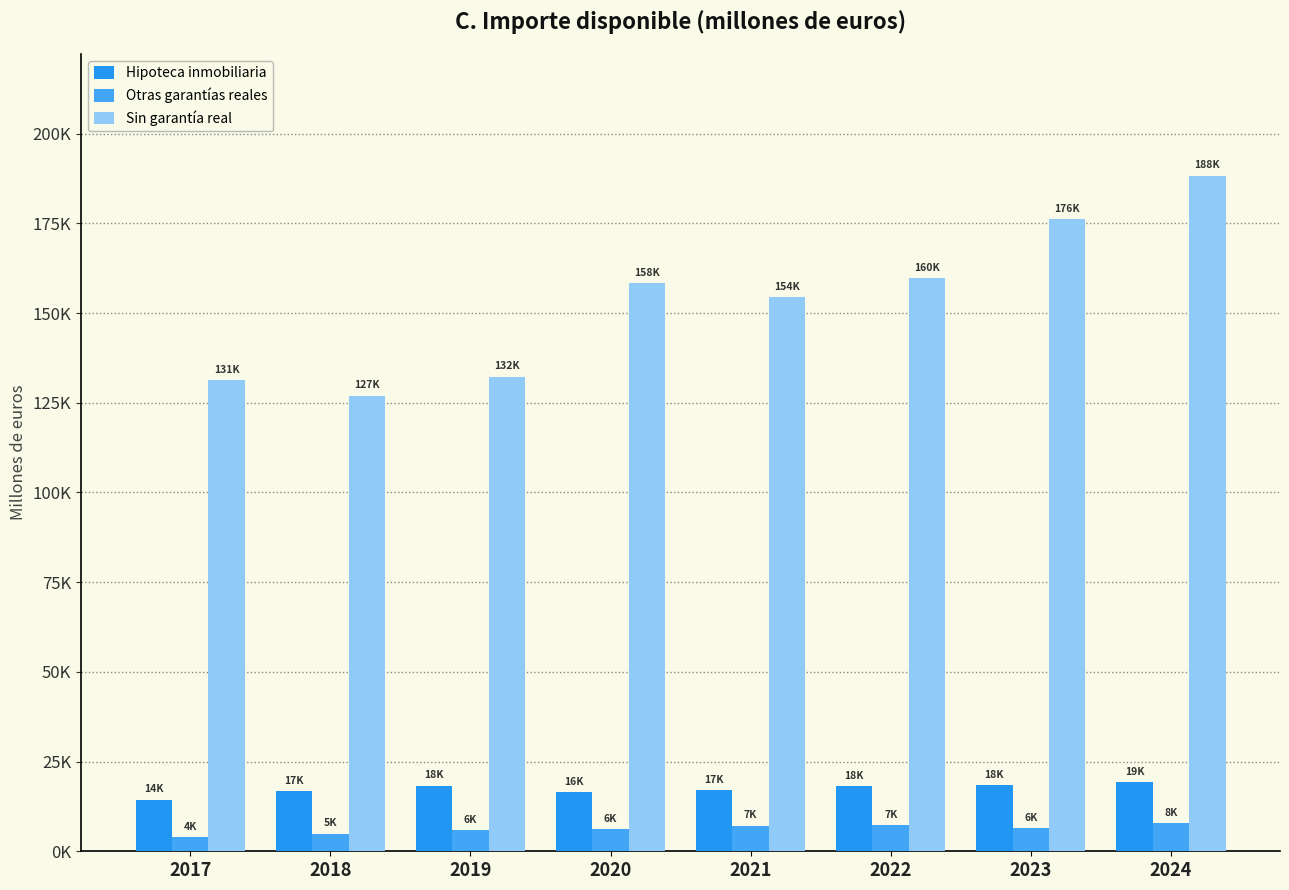

Are the bars grouped side by side (vs. stacked)?

Yes